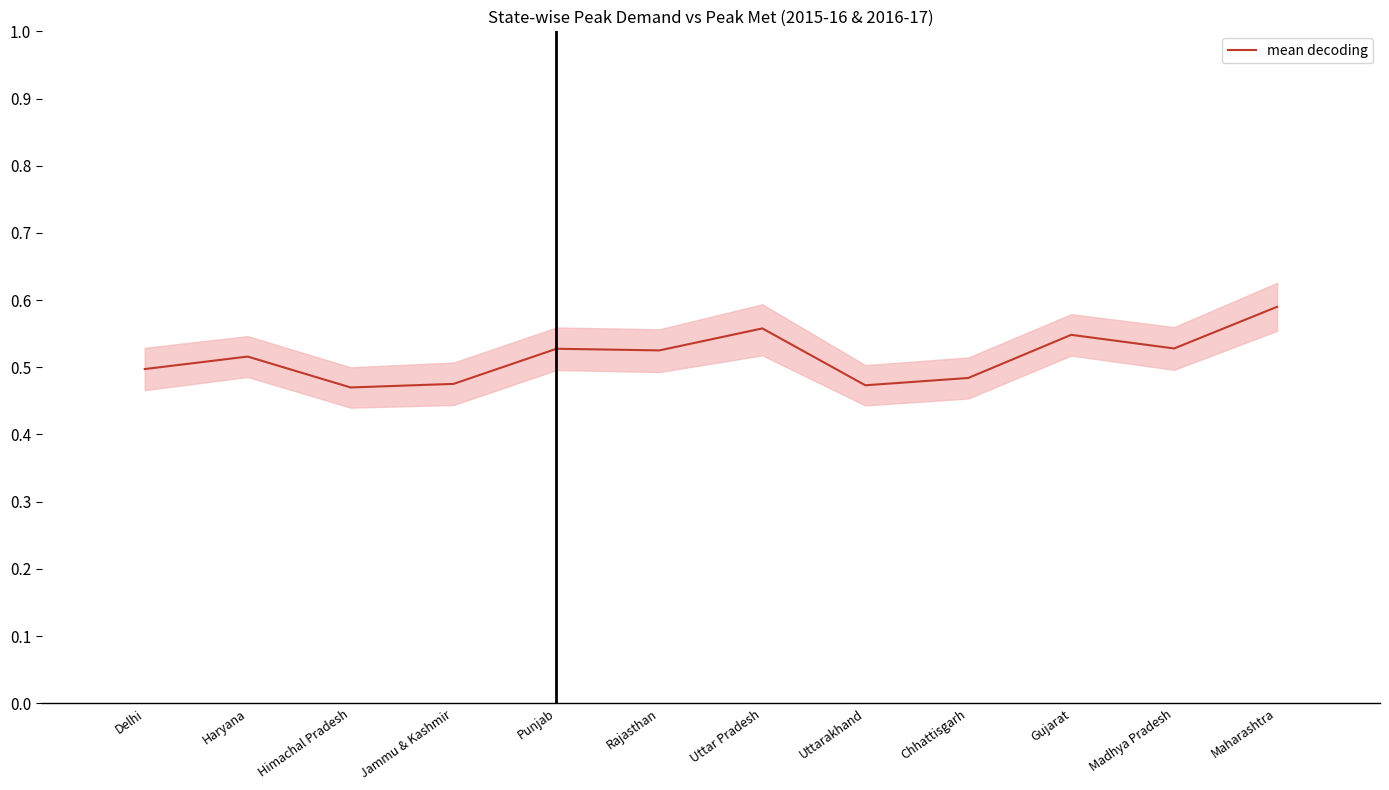

Which label corresponds to the largest value in the chart?

Maharashtra